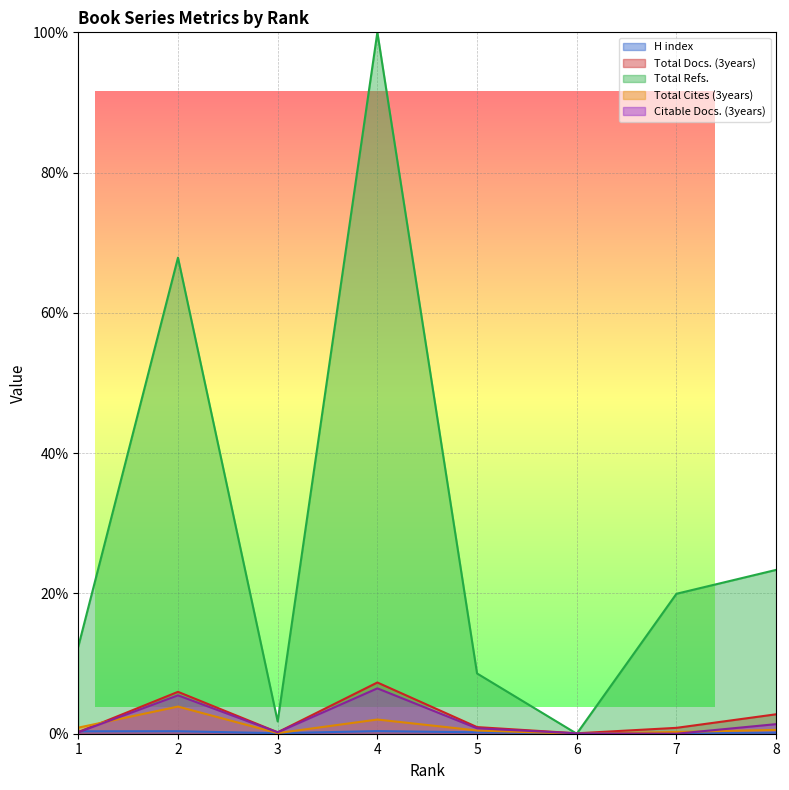

True or false: Total Refs. has more than 1 points higher than both neighbors.

True